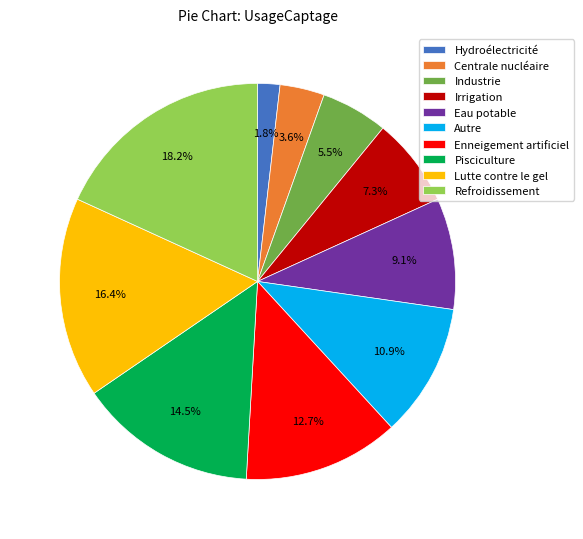

How many segments does this pie chart have?

10